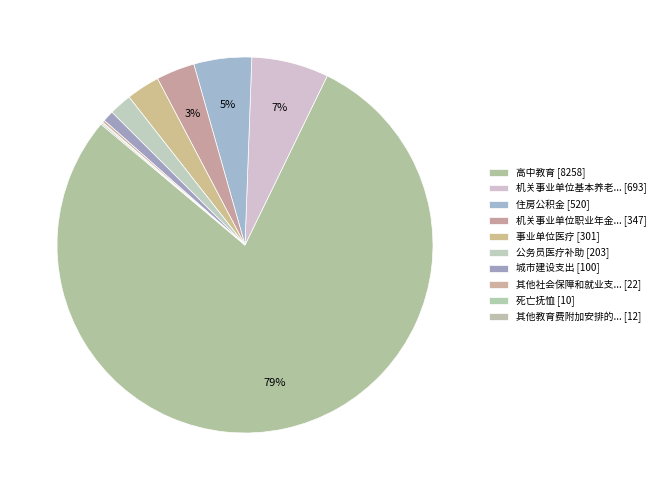

Is there a majority slice in this chart?

Yes